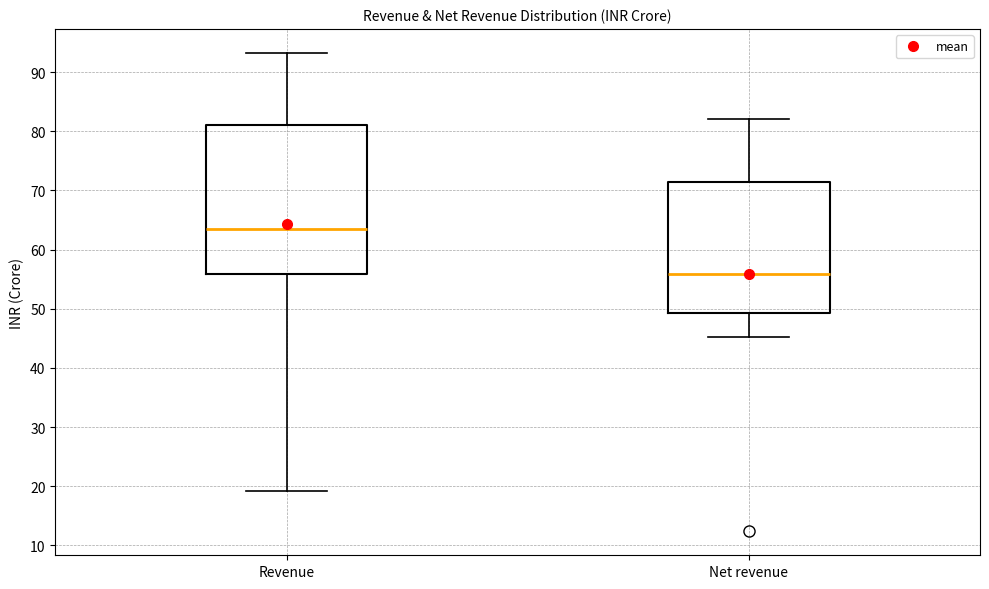

Which box is the tallest, from its lower edge to its upper edge?

Revenue